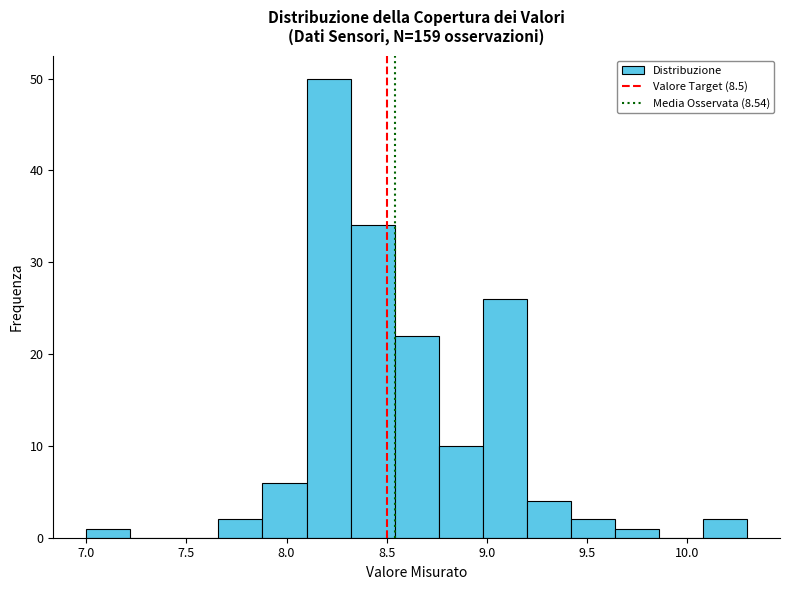

Reading left to right, list every bar in this chart as the range it spans on the x-axis followed by its height. Neither the bar edges nor the heights are printed on the chart, so give them approximately, as read against the axes.

7.00 to 7.22: 1
7.22 to 7.44: 0
7.44 to 7.66: 0
7.66 to 7.88: 2
7.88 to 8.10: 6
8.10 to 8.32: 50
8.32 to 8.54: 34
8.54 to 8.76: 22
8.76 to 8.98: 10
8.98 to 9.20: 26
9.20 to 9.42: 4
9.42 to 9.64: 2
9.64 to 9.86: 1
9.86 to 10.08: 0
10.08 to 10.30: 2